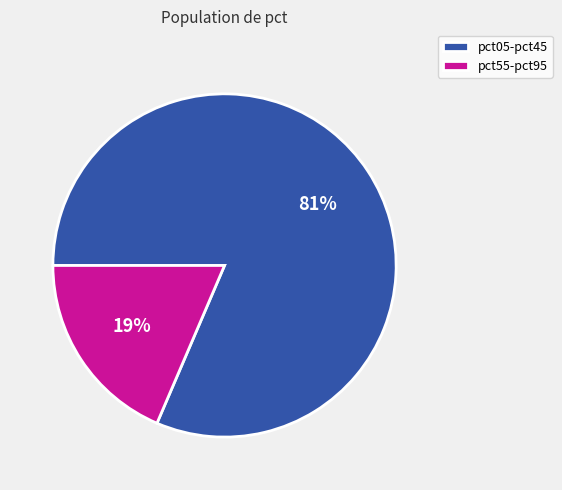

To the nearest percent, what percentage of the pie is pct05-pct45?

81%